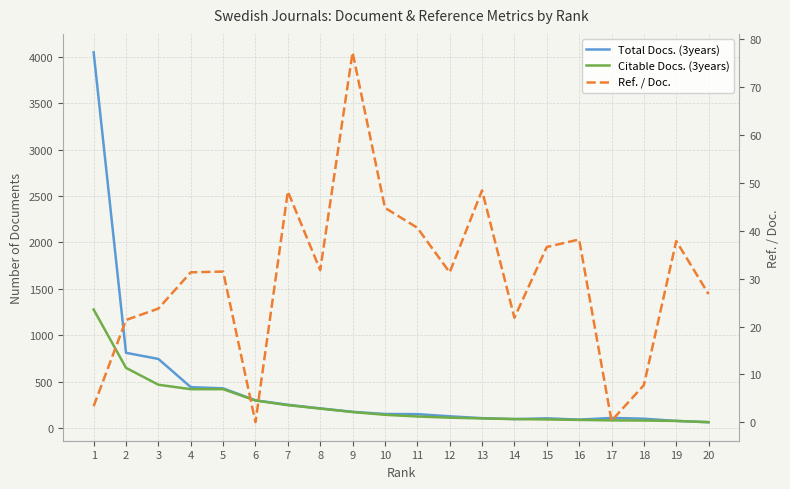

What is the spread (max minus min) of values at 10?

106.2